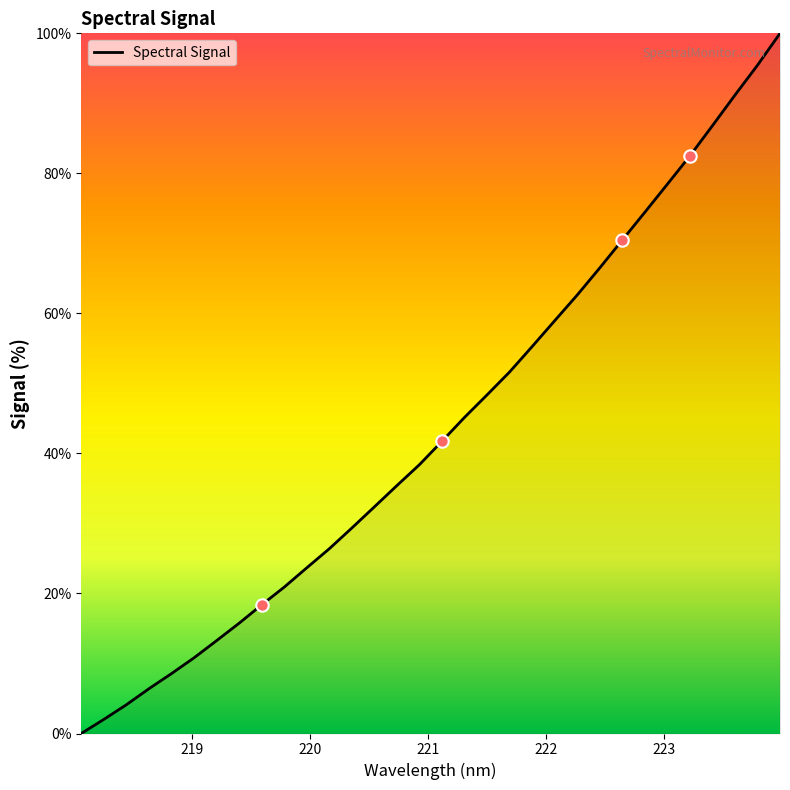

What is the difference between the maximum and minimum values?

100.0